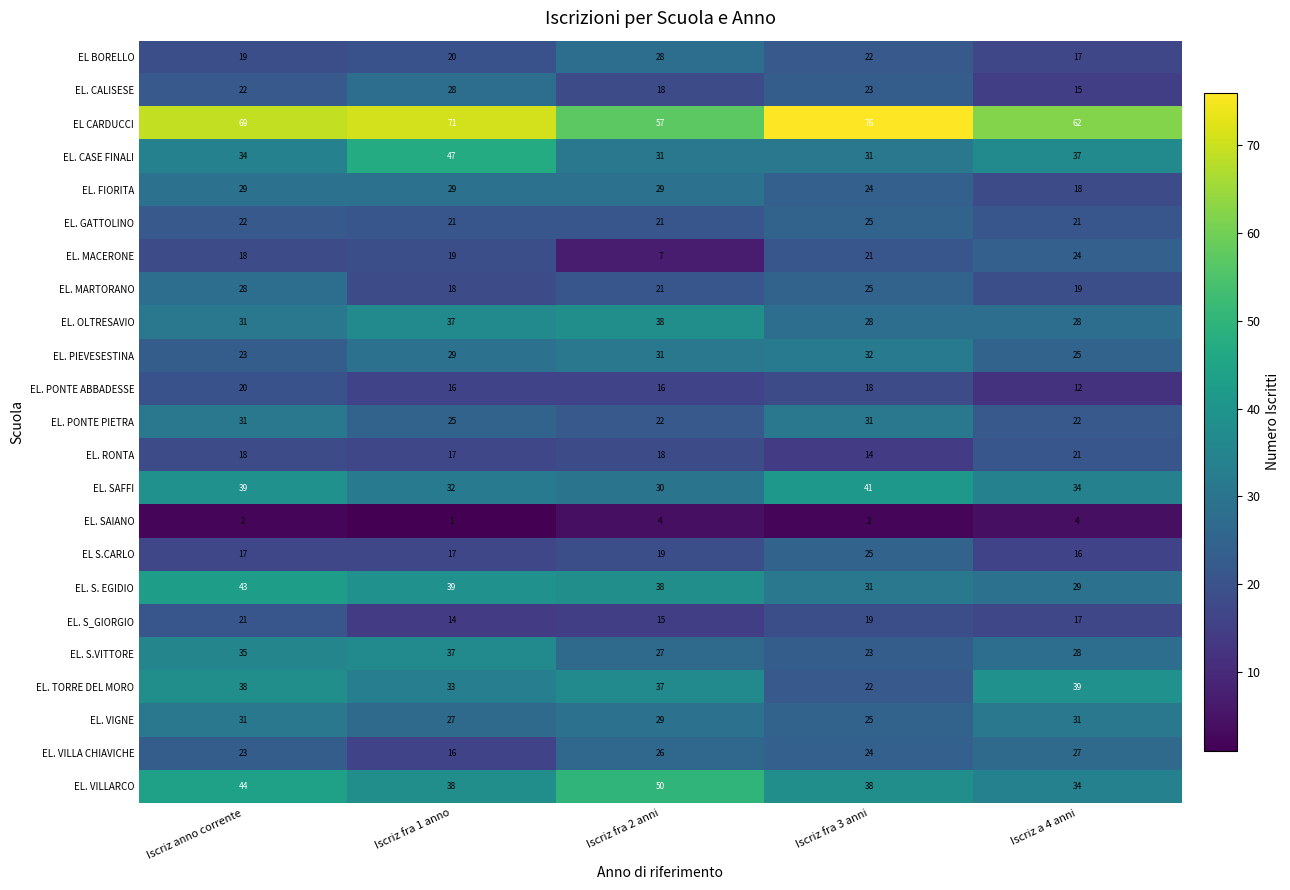

What is the difference between the EL. VILLA CHIAVICHE values at Iscriz fra 1 anno and Iscriz anno corrente?

7